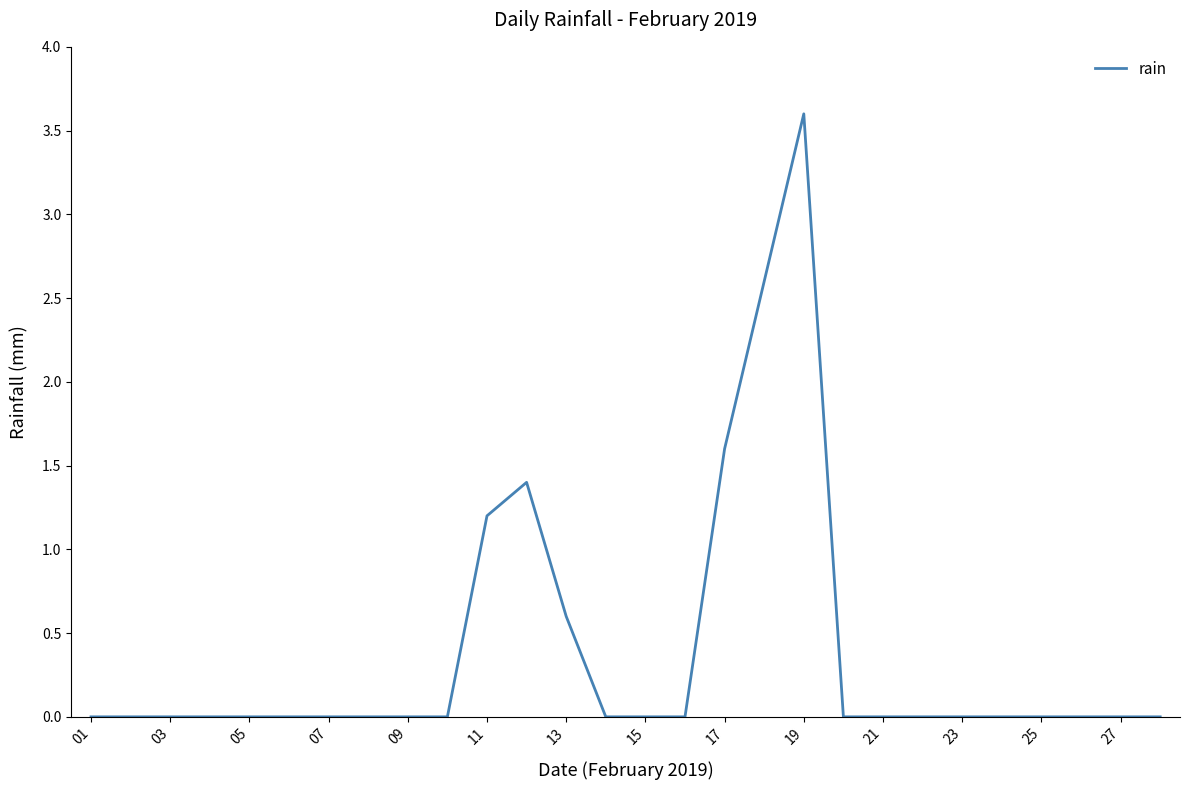

What is the greatest value displayed?

3.6